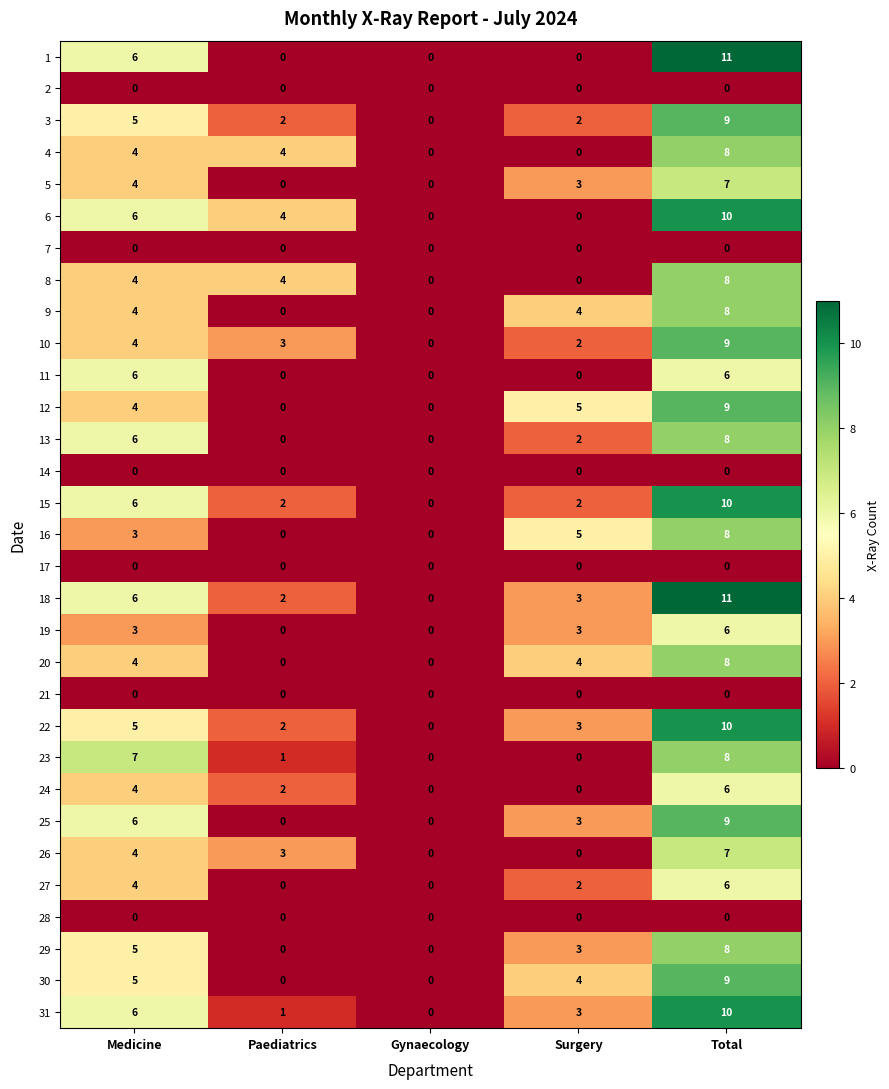

At which label does 15 reach its minimum?

Gynaecology